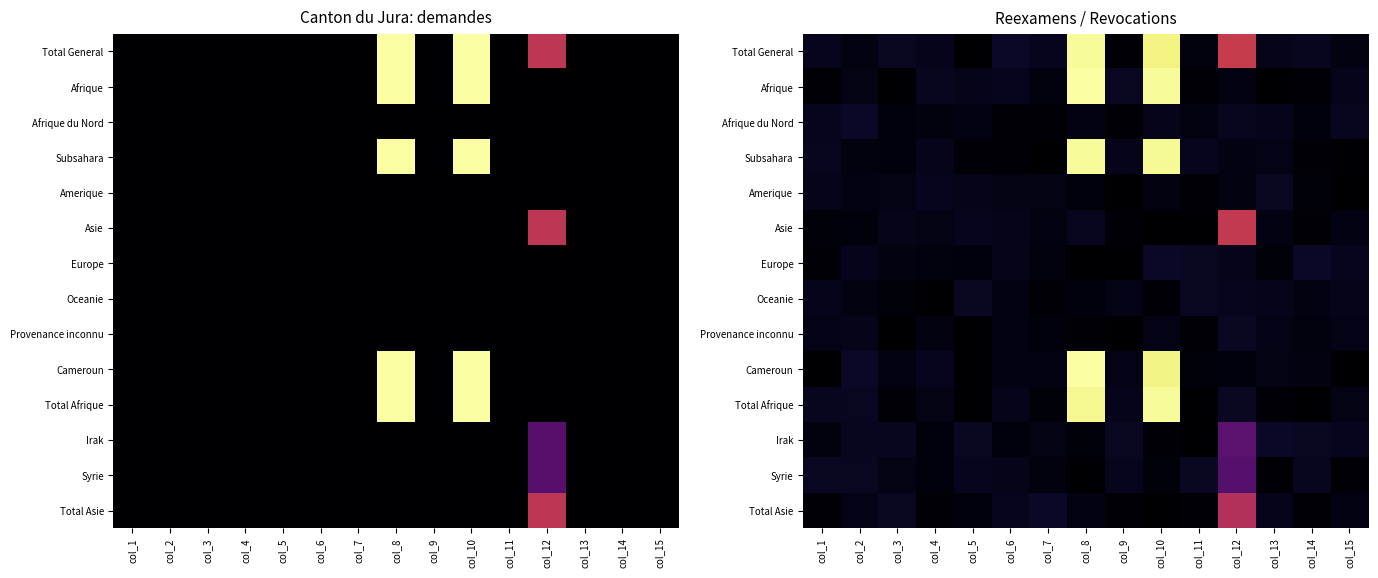

List the labels in order of Syrie value, largest first.

col_12, col_11, col_2, col_1, col_14, col_5, col_9, col_6, col_3, col_7, col_4, col_10, col_15, col_13, col_8